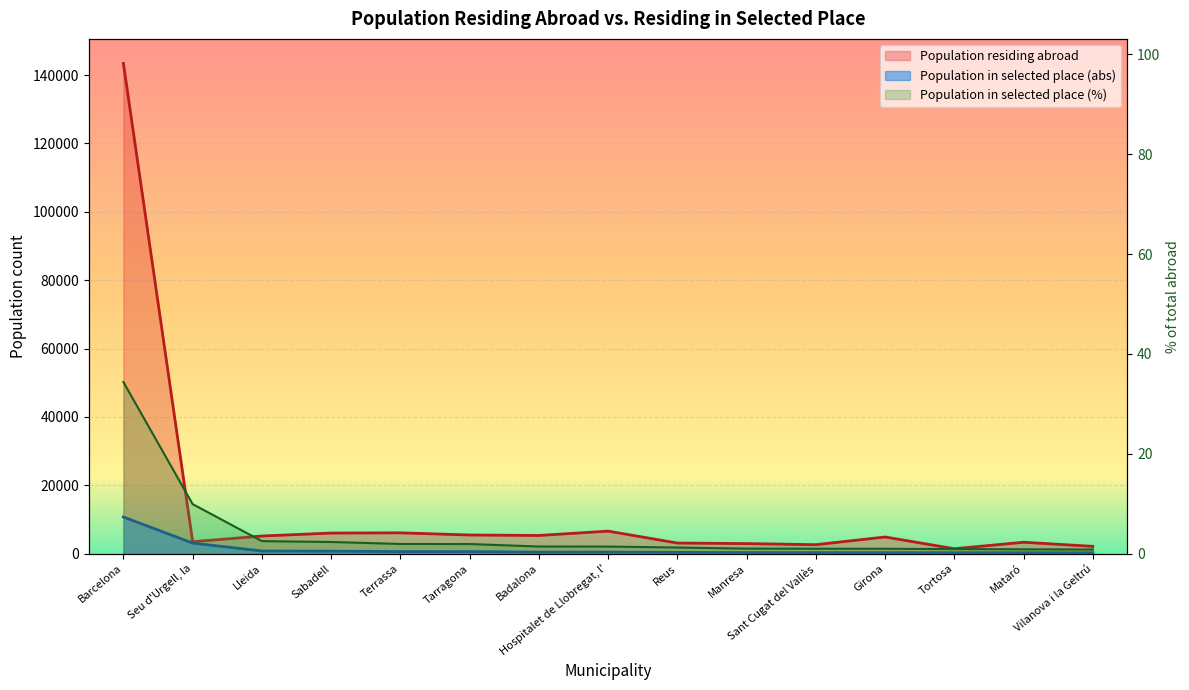

How many values in the Population in selected place (abs) series are below 442?

7